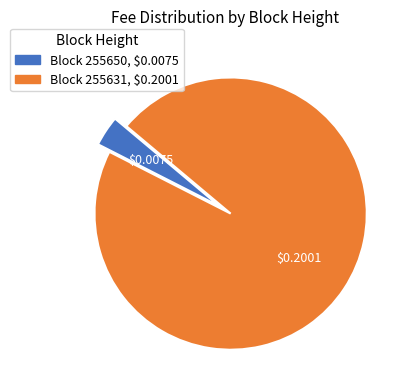

Is there a majority slice in this chart?

Yes